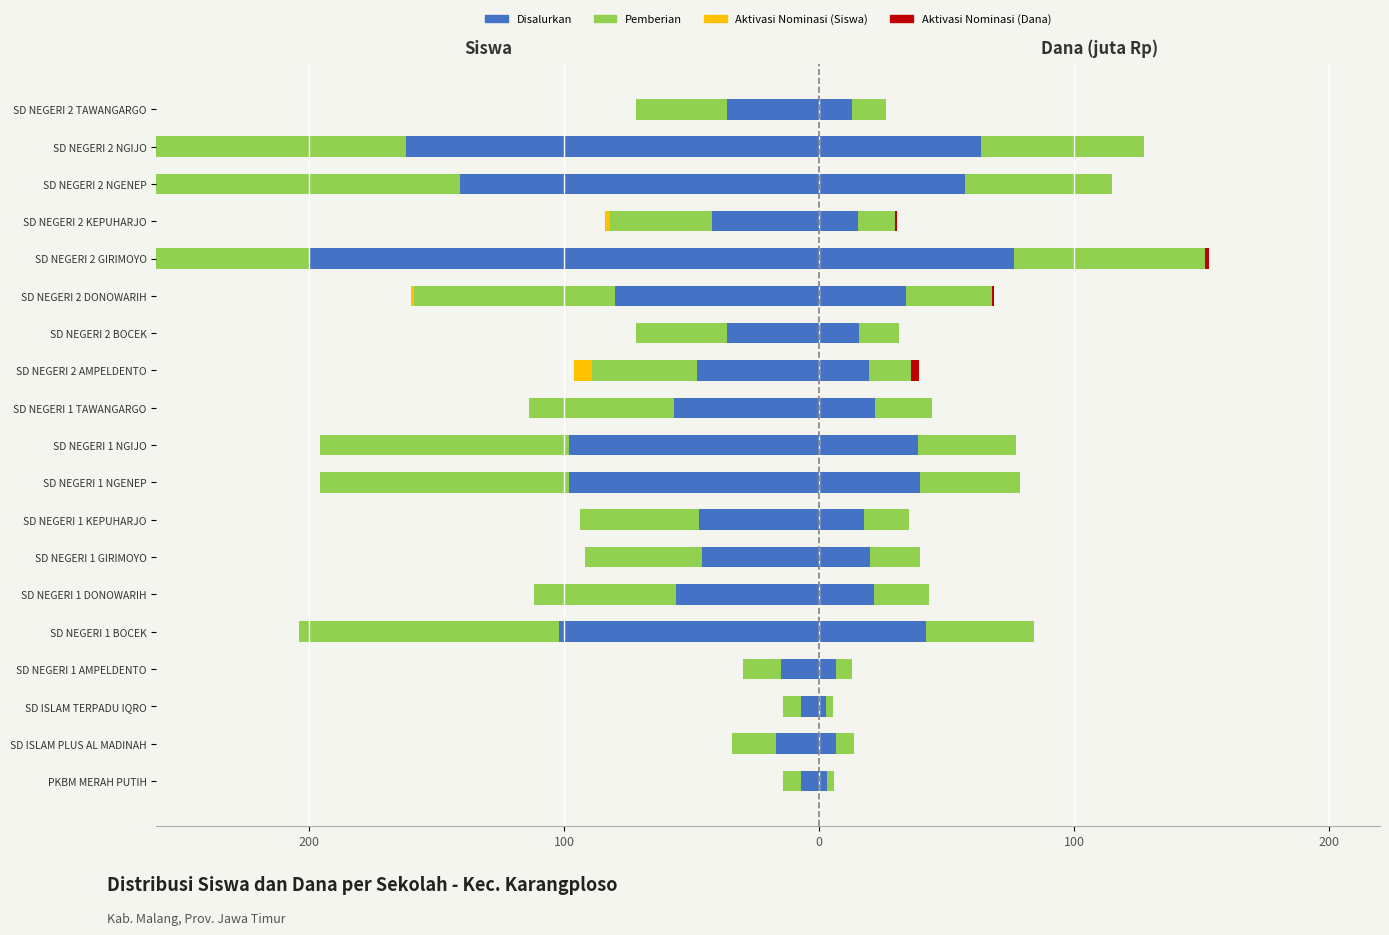

How many bars are there in total?

114